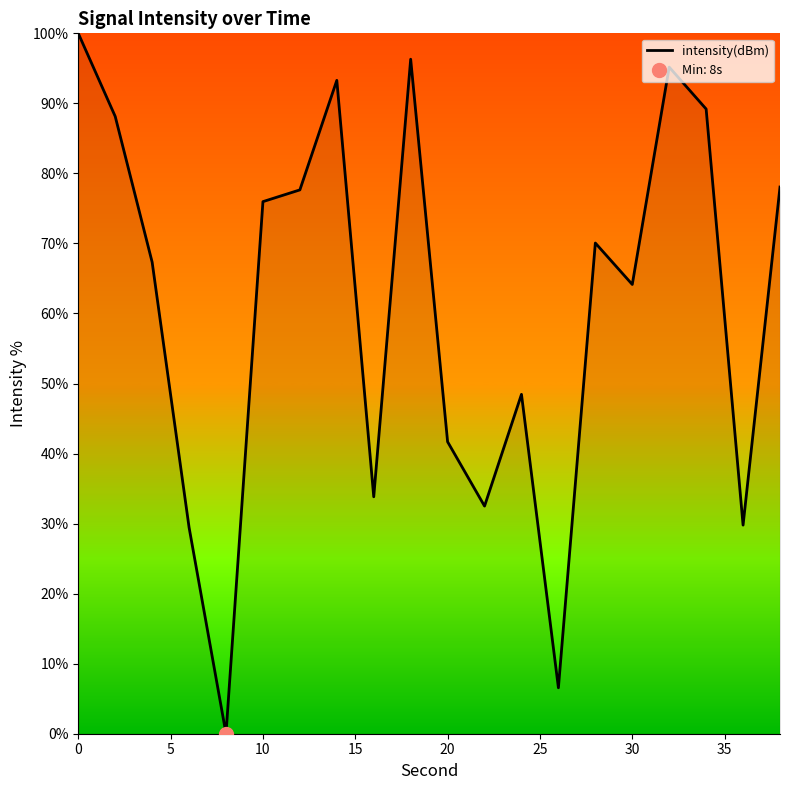

The intensity(dBm) series shows 64.1 at 30. True or false?

True